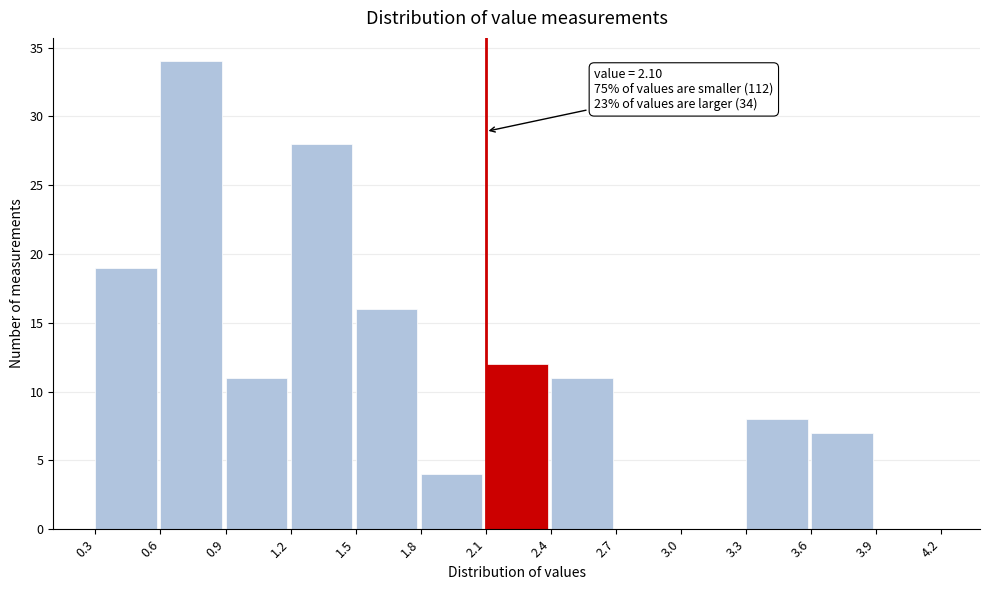

Which range on the x-axis has the tallest bar?

0.6 to 0.9